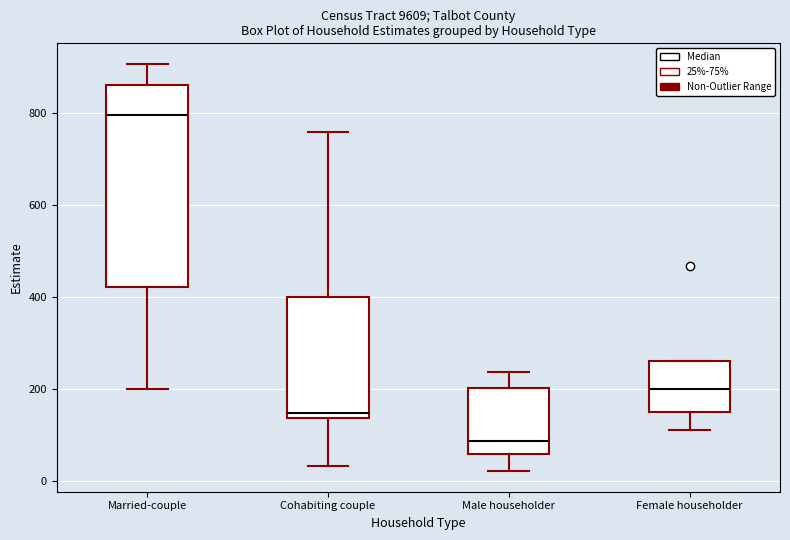

Reading left to right, read every box against the y-axis: the position of its median line, the range the box covers, and the ends of its whiskers. The values are not printed on the chart, so give them approximately, as read against the axis.

Married-couple: median 800, box 420 to 860, whiskers 200 to 900
Cohabiting couple: median 140 (just above the box's lower edge), box 140 to 400, whiskers 40 to 760
Male householder: median 80, box 60 to 200, whiskers 20 to 240
Female householder: median 200, box 160 to 260, whiskers 120 to 260